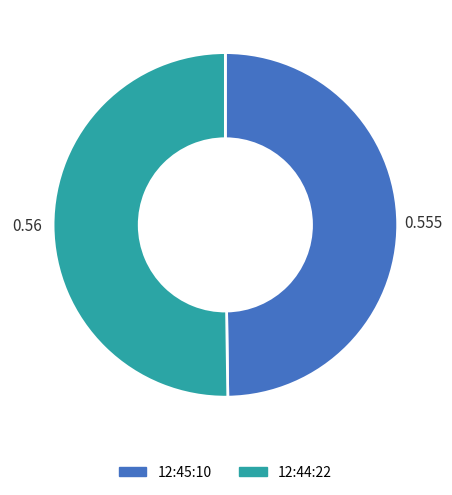

Do 12:45:10 and 12:44:22 together represent more than half of the pie?

Yes